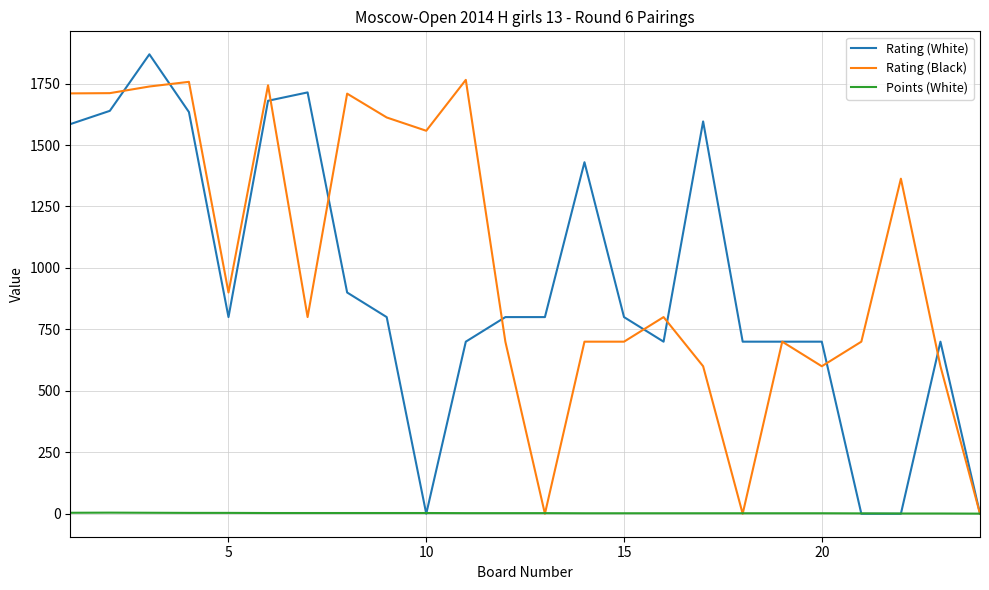

Which series has the largest total across all categories?

Rating (Black)